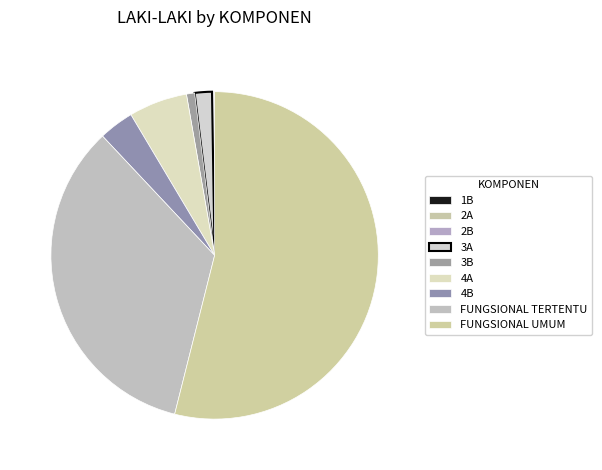

Is it true that 3B is 1% of the pie?

True